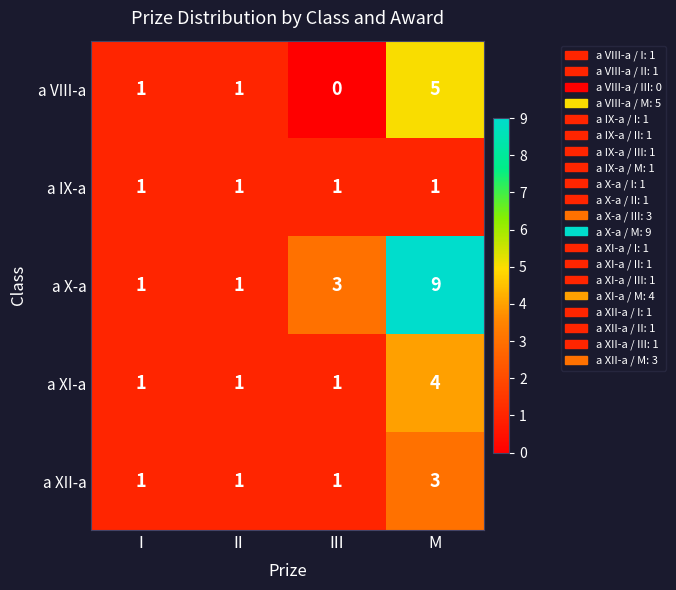

Count the a XI-a values in the range 1 to 4.

4